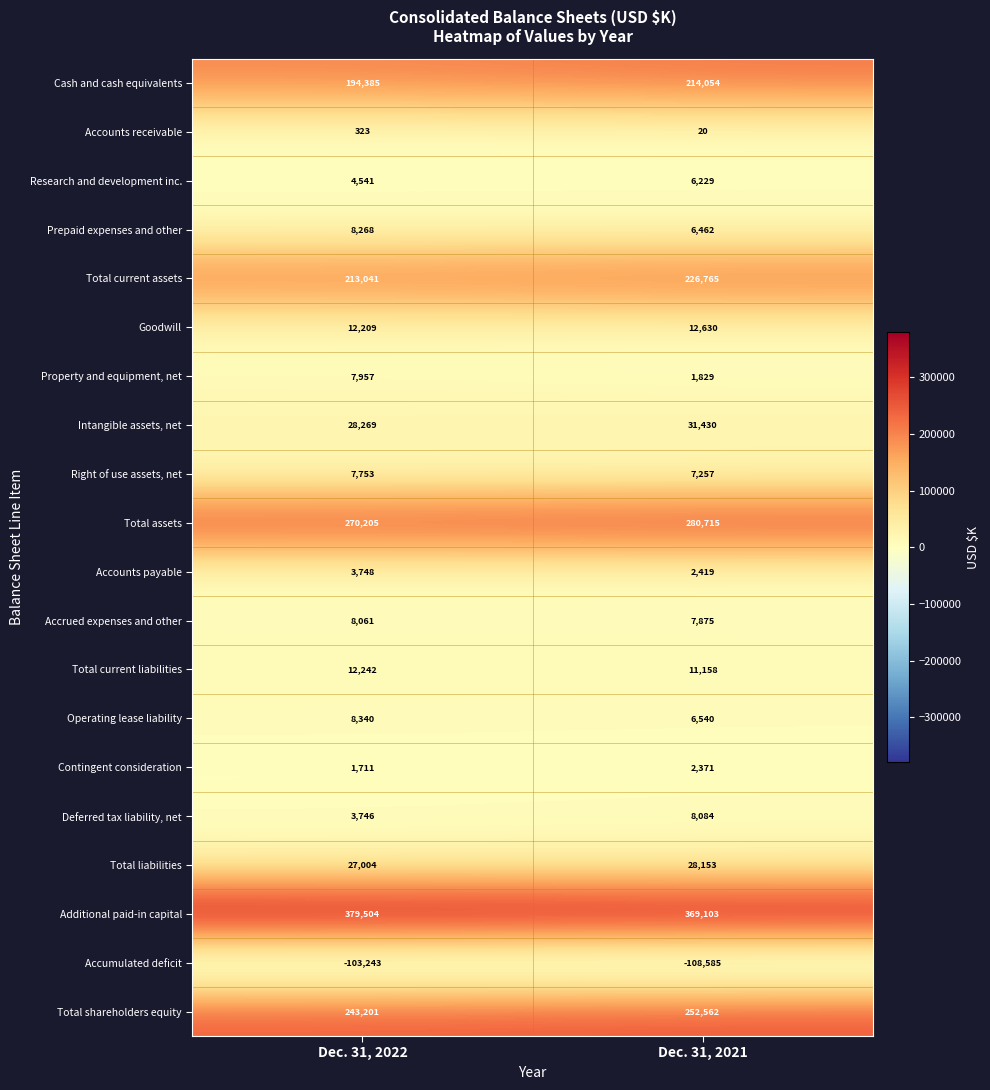

Which series changed the most between Dec. 31, 2022 and Dec. 31, 2021?

Cash and cash equivalents